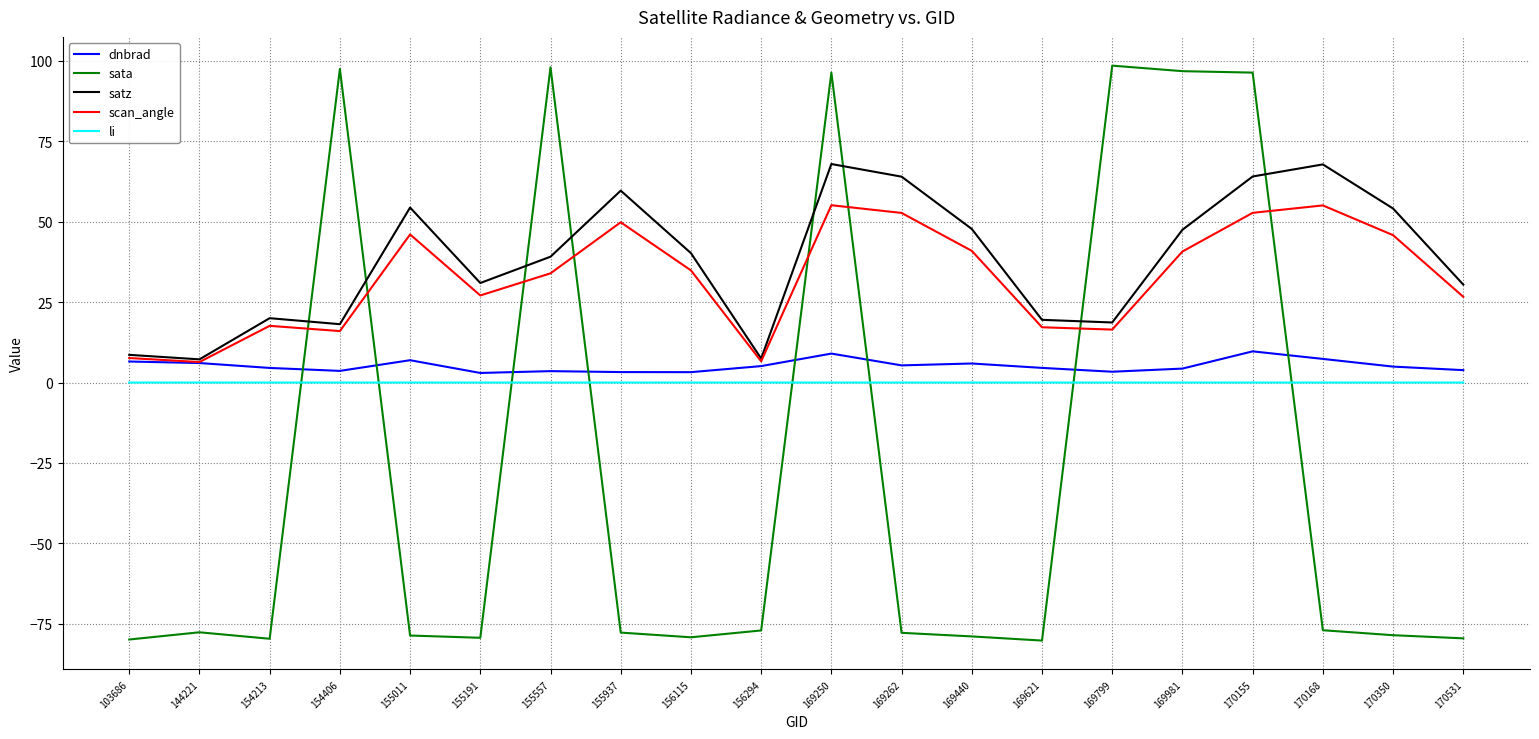

What is the average value of the dnbrad series?

5.2